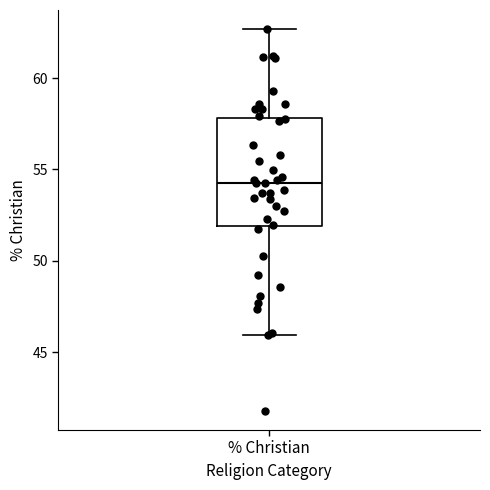

Read this box plot against the y-axis: the position of the median line, the range covered by the box, and the ends of both whiskers. The values are not printed on the chart, so give them approximately, as read against the axis.

median 54.5, box 52.0 to 58.0, whiskers 46.0 to 62.5